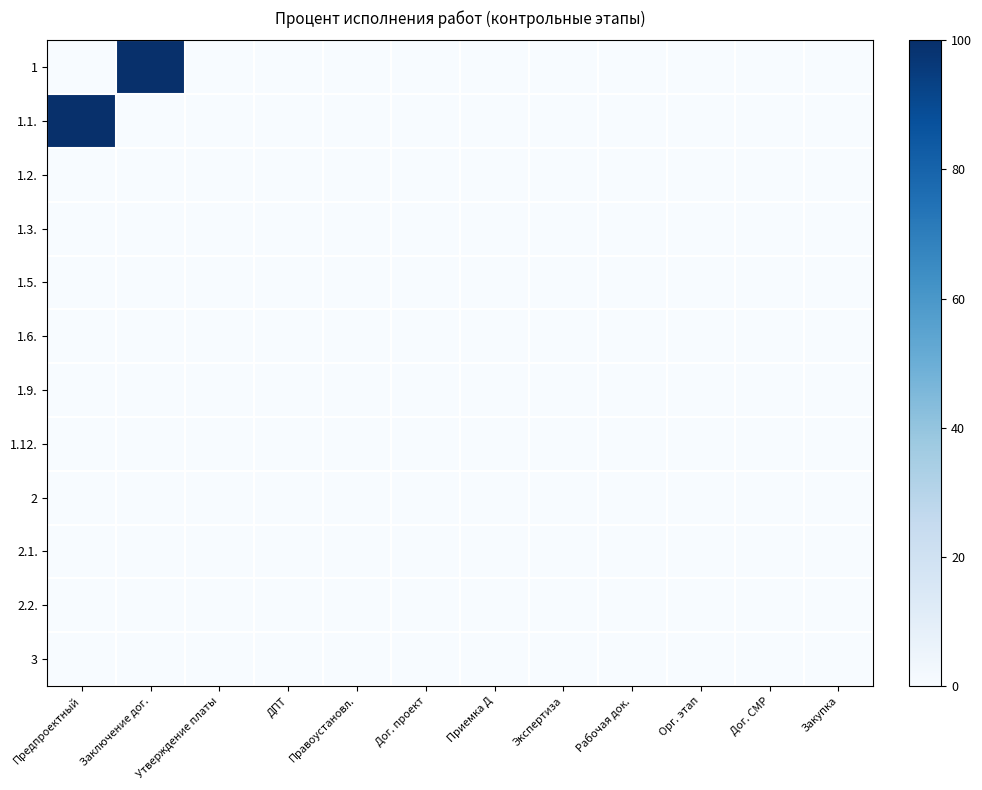

Reading left to right, what are all the values shown in this chart?

1: Предпроектный=0	Заключение дог.=100	Утверждение платы=0	ДПТ=0	Правоустановл.=0	Дог. проект=0	Приемка Д=0	Экспертиза=0	Рабочая док.=0	Орг. этап=0	Дог. СМР=0	Закупка=0
1.1.: Предпроектный=100	Заключение дог.=0	Утверждение платы=0	ДПТ=0	Правоустановл.=0	Дог. проект=0	Приемка Д=0	Экспертиза=0	Рабочая док.=0	Орг. этап=0	Дог. СМР=0	Закупка=0
1.2.: Предпроектный=0	Заключение дог.=0	Утверждение платы=0	ДПТ=0	Правоустановл.=0	Дог. проект=0	Приемка Д=0	Экспертиза=0	Рабочая док.=0	Орг. этап=0	Дог. СМР=0	Закупка=0
1.3.: Предпроектный=0	Заключение дог.=0	Утверждение платы=0	ДПТ=0	Правоустановл.=0	Дог. проект=0	Приемка Д=0	Экспертиза=0	Рабочая док.=0	Орг. этап=0	Дог. СМР=0	Закупка=0
1.5.: Предпроектный=0	Заключение дог.=0	Утверждение платы=0	ДПТ=0	Правоустановл.=0	Дог. проект=0	Приемка Д=0	Экспертиза=0	Рабочая док.=0	Орг. этап=0	Дог. СМР=0	Закупка=0
1.6.: Предпроектный=0	Заключение дог.=0	Утверждение платы=0	ДПТ=0	Правоустановл.=0	Дог. проект=0	Приемка Д=0	Экспертиза=0	Рабочая док.=0	Орг. этап=0	Дог. СМР=0	Закупка=0
1.9.: Предпроектный=0	Заключение дог.=0	Утверждение платы=0	ДПТ=0	Правоустановл.=0	Дог. проект=0	Приемка Д=0	Экспертиза=0	Рабочая док.=0	Орг. этап=0	Дог. СМР=0	Закупка=0
1.12.: Предпроектный=0	Заключение дог.=0	Утверждение платы=0	ДПТ=0	Правоустановл.=0	Дог. проект=0	Приемка Д=0	Экспертиза=0	Рабочая док.=0	Орг. этап=0	Дог. СМР=0	Закупка=0
2: Предпроектный=0	Заключение дог.=0	Утверждение платы=0	ДПТ=0	Правоустановл.=0	Дог. проект=0	Приемка Д=0	Экспертиза=0	Рабочая док.=0	Орг. этап=0	Дог. СМР=0	Закупка=0
2.1.: Предпроектный=0	Заключение дог.=0	Утверждение платы=0	ДПТ=0	Правоустановл.=0	Дог. проект=0	Приемка Д=0	Экспертиза=0	Рабочая док.=0	Орг. этап=0	Дог. СМР=0	Закупка=0
2.2.: Предпроектный=0	Заключение дог.=0	Утверждение платы=0	ДПТ=0	Правоустановл.=0	Дог. проект=0	Приемка Д=0	Экспертиза=0	Рабочая док.=0	Орг. этап=0	Дог. СМР=0	Закупка=0
3: Предпроектный=0	Заключение дог.=0	Утверждение платы=0	ДПТ=0	Правоустановл.=0	Дог. проект=0	Приемка Д=0	Экспертиза=0	Рабочая док.=0	Орг. этап=0	Дог. СМР=0	Закупка=0